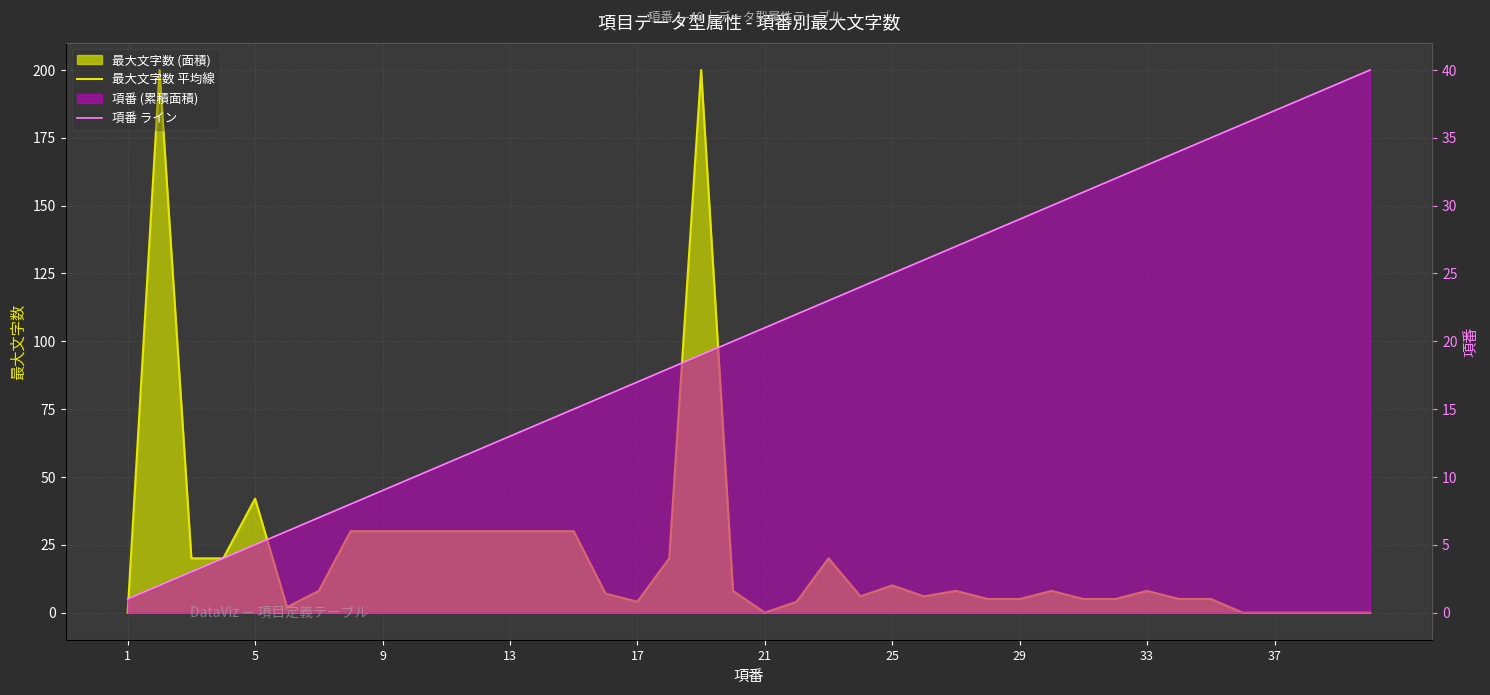

How many times do 項番 ライン and 最大文字数 平均線 cross each other?

6